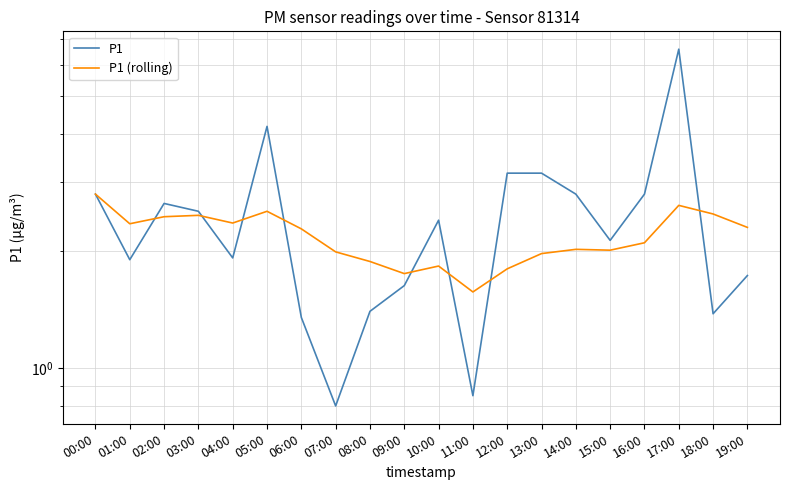

Between 19:00 and 15:00, which is larger?

15:00